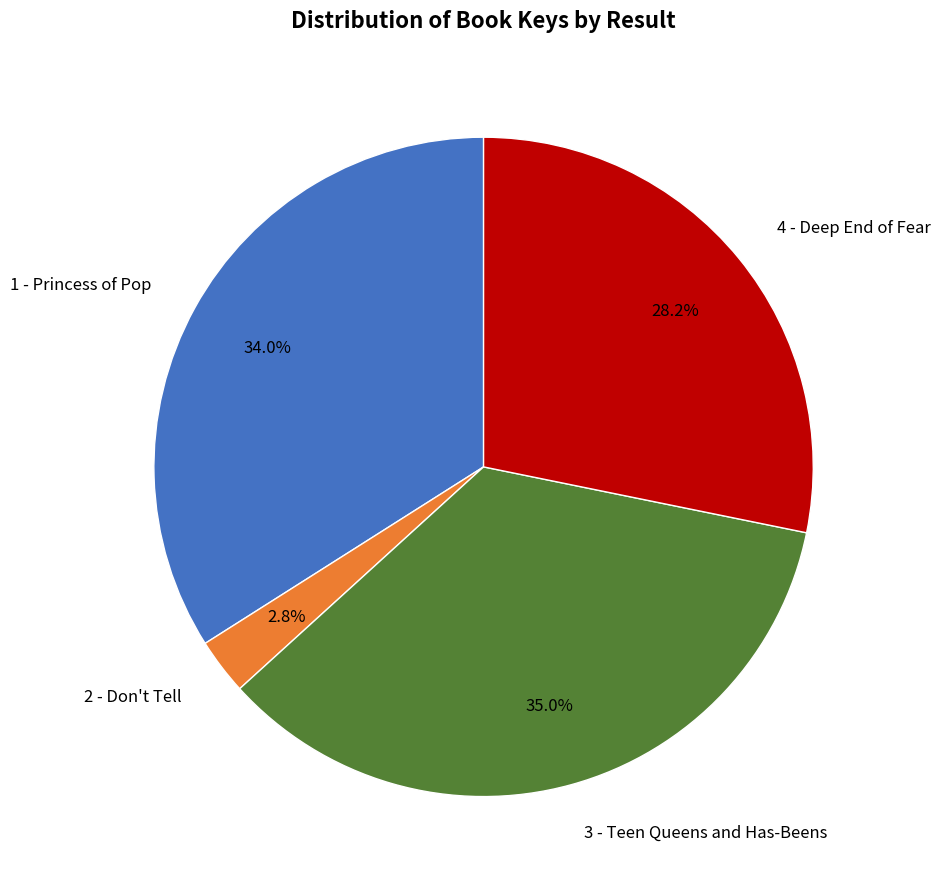

To the nearest percent, what is the difference between the 4 - Deep End of Fear and 1 - Princess of Pop slice percentages?

6%